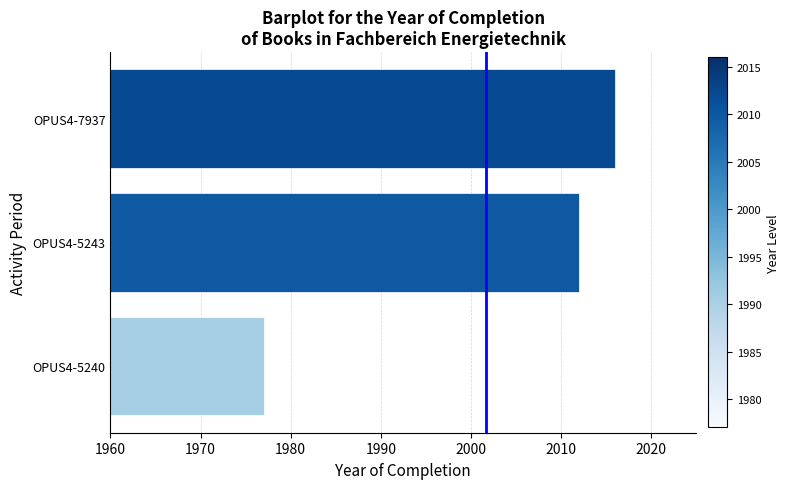

What is the difference between the maximum and minimum values?

39